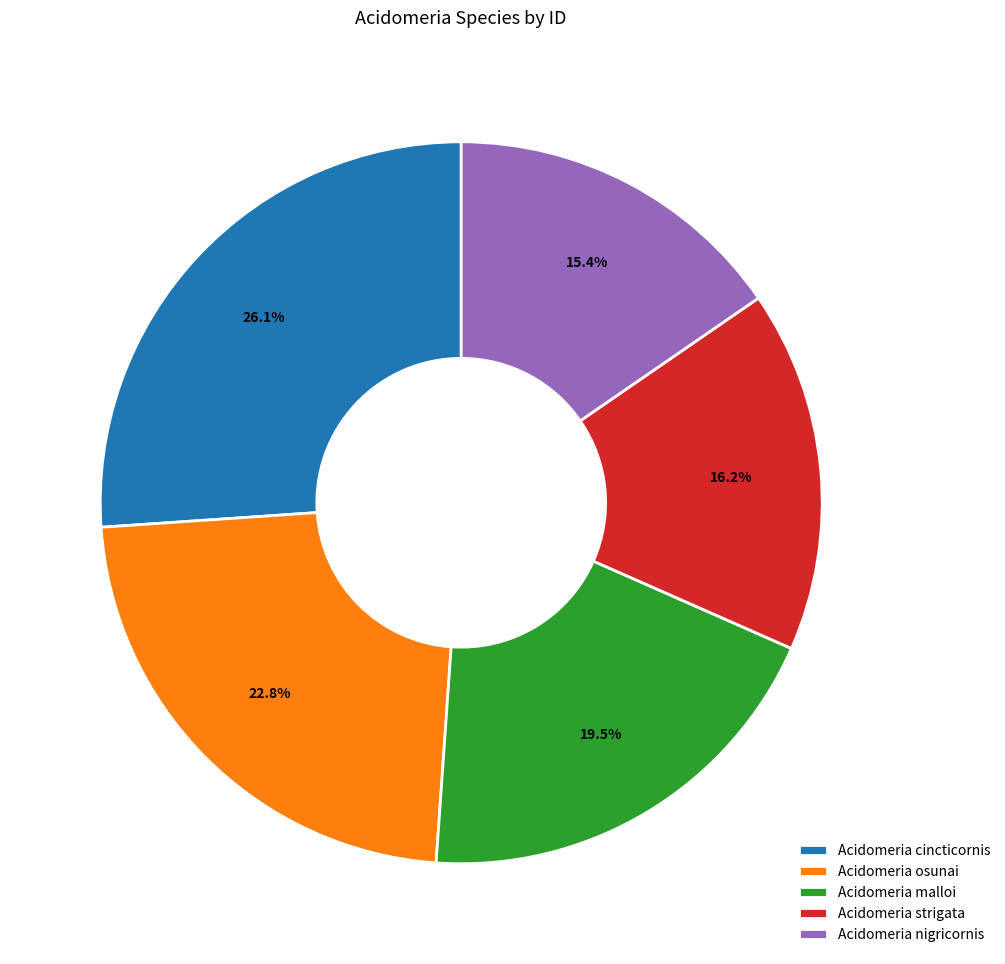

To the nearest percent, what portion does Acidomeria nigricornis represent?

15%